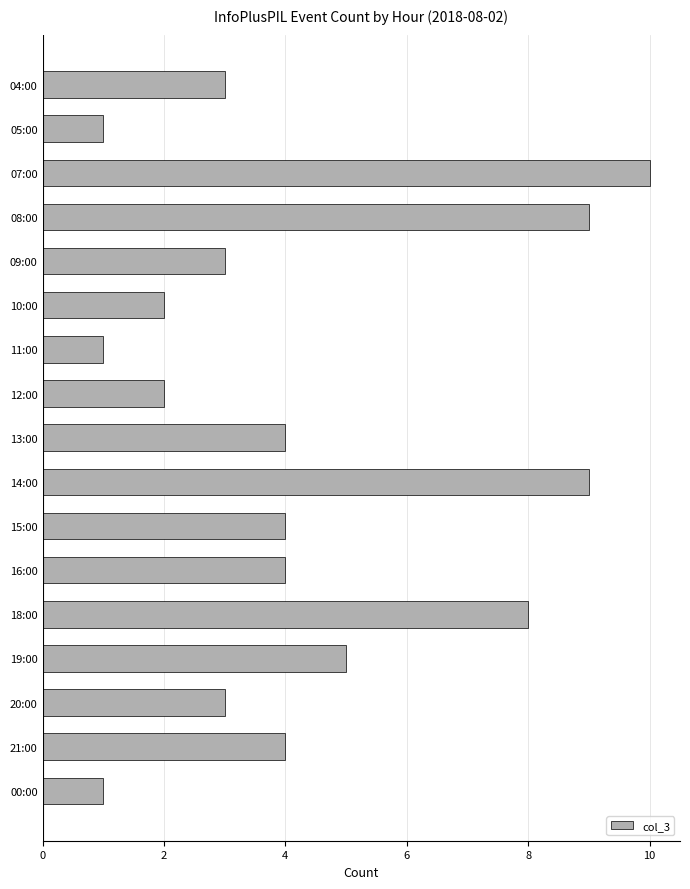

The value at 00:00 is 2. True or false?

False